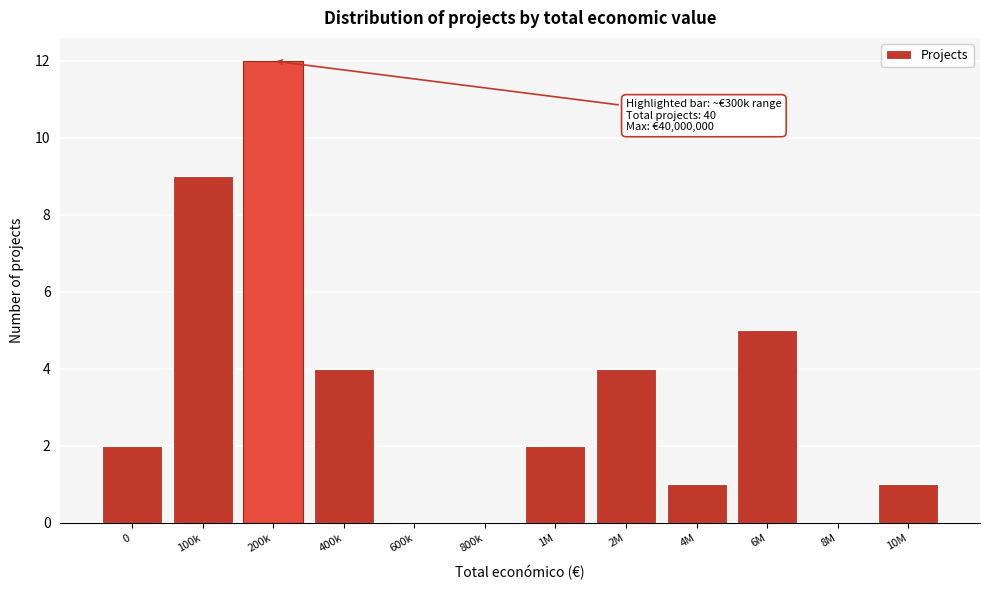

Reading left to right, extract all data points from this chart.

0=2	100k=9	200k=12	400k=4	600k=0	800k=0	1M=2	2M=4	4M=1	6M=5	8M=0	10M=1